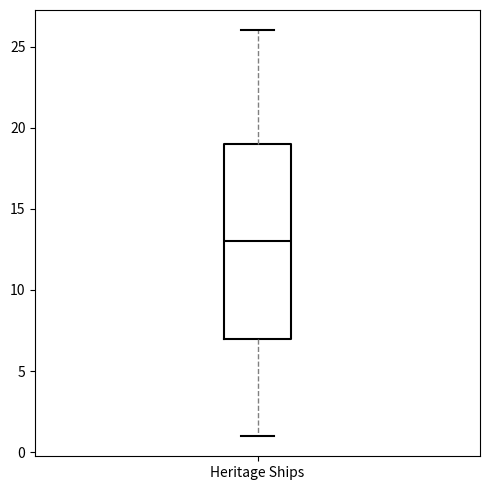

Read this box plot against the y-axis: the position of the median line, the range covered by the box, and the ends of both whiskers. The values are not printed on the chart, so give them approximately, as read against the axis.

median 13, box 7 to 19, whiskers 1 to 26